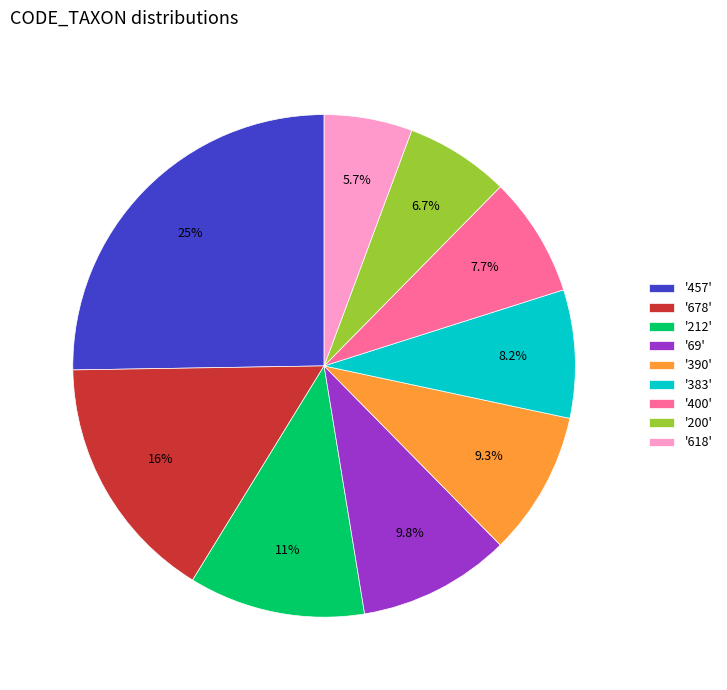

Approximately how many times larger is the value at '212' compared to '457'?

0.4